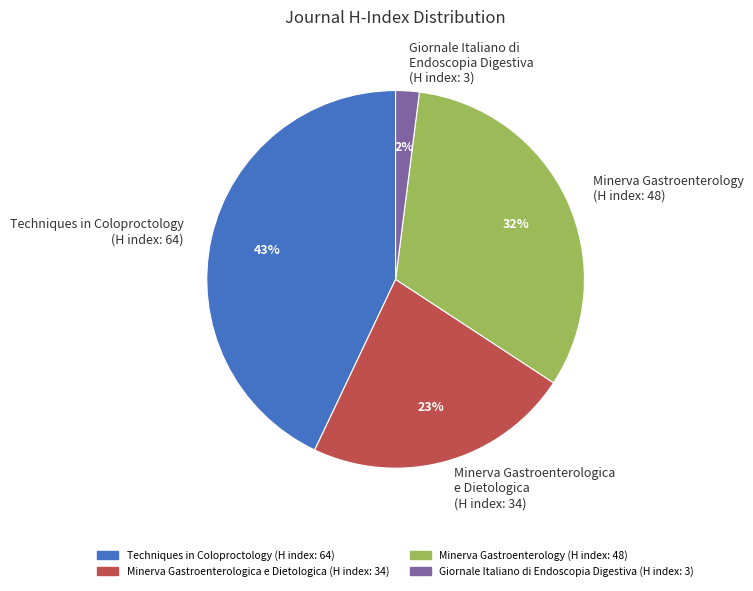

Which has a higher value, Minerva Gastroenterologica e Dietologica (H index: 34) or Minerva Gastroenterology (H index: 48)?

Minerva Gastroenterology (H index: 48)